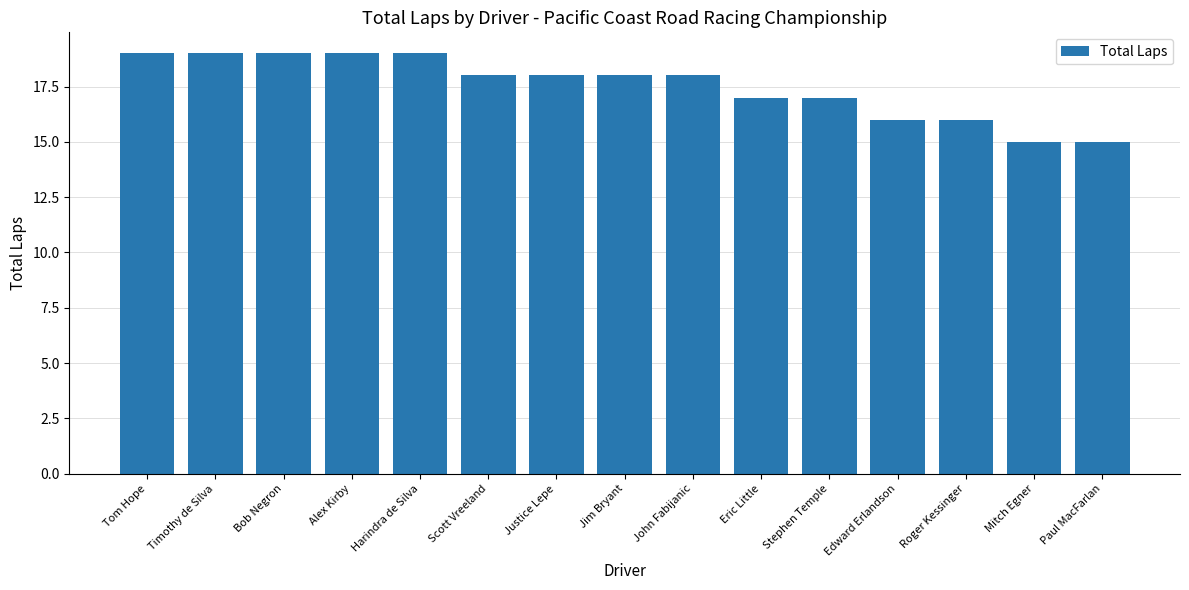

Read the value at Scott Vreeland.

18